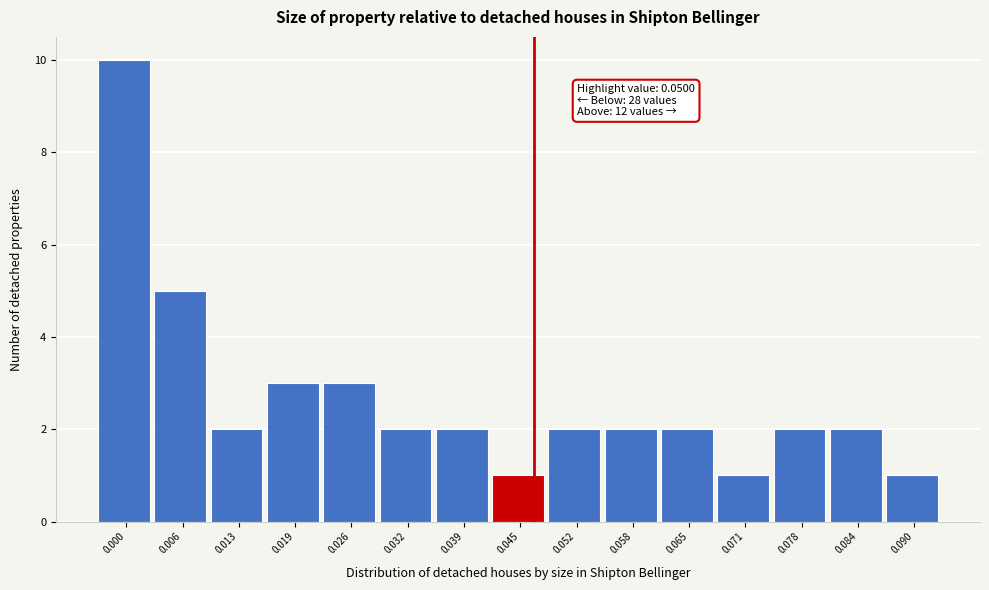

Reading left to right, extract all data points from this chart.

10	5	2	3	3	2	2	1	2	2	2	1	2	2	1